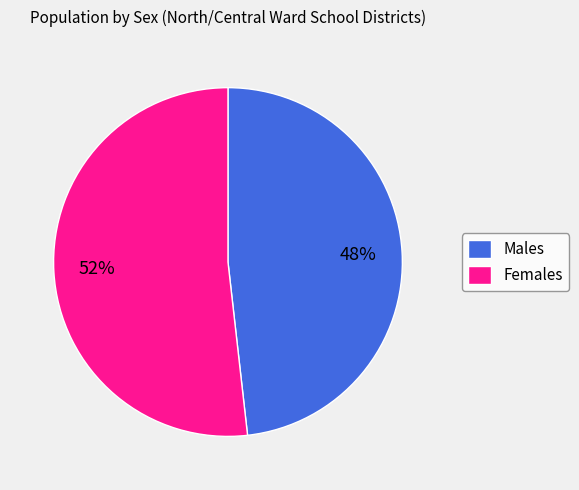

Rank the categories by value from highest to lowest.

Females, Males